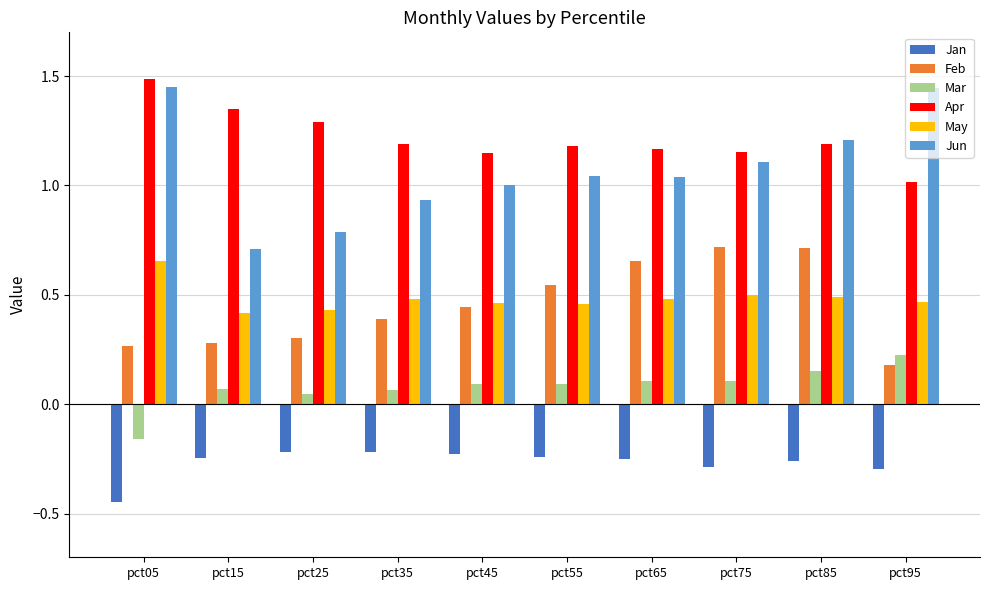

Which category has the highest value across all series?

pct05